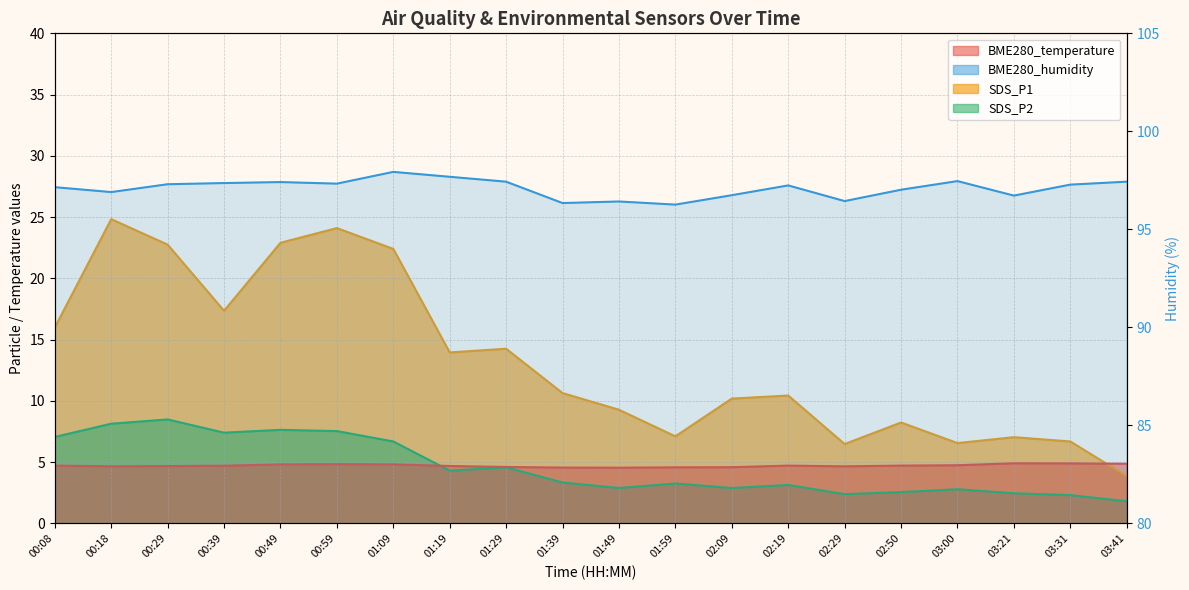

At 02:19, list the series in order from smallest to largest.

SDS_P2, BME280_temperature, SDS_P1, BME280_humidity